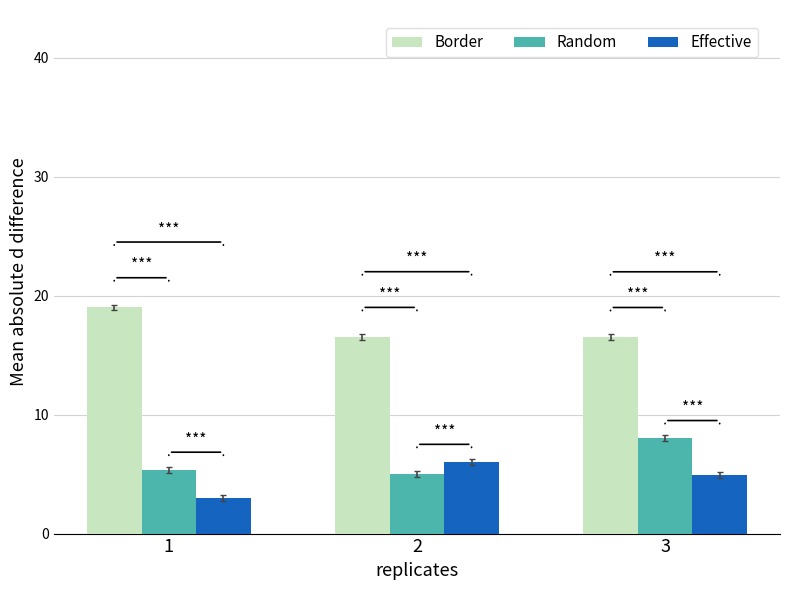

How many bars are there in total?

9